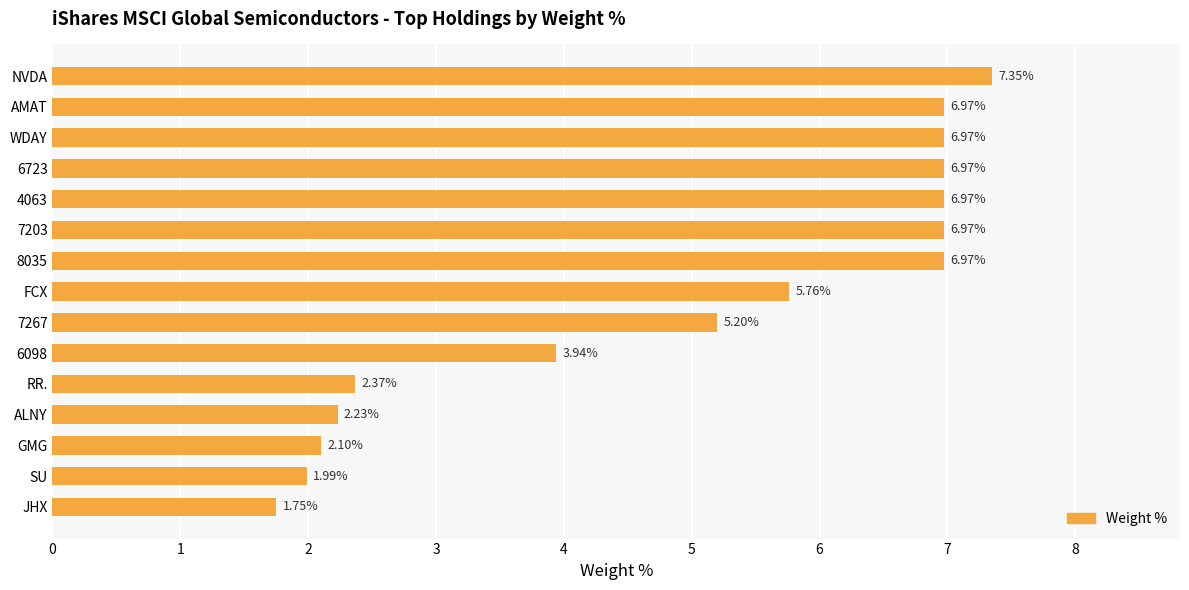

Which category has the highest value across all series?

NVDA